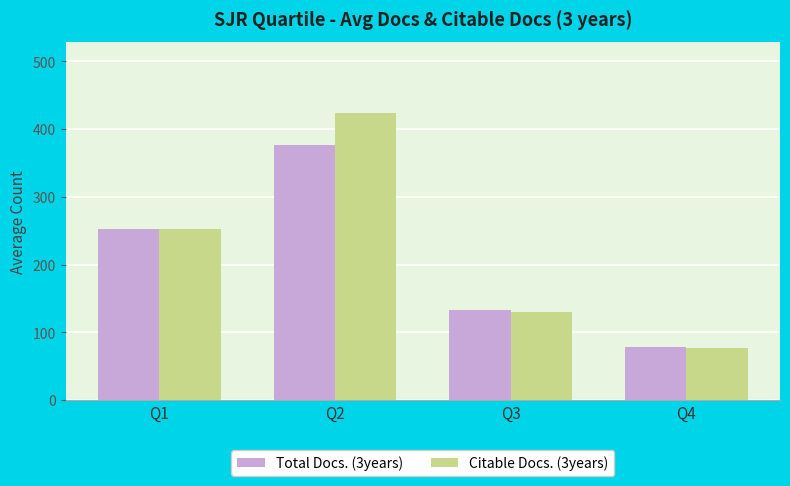

What is the value of the Citable Docs. (3years) bar at the 2nd from the left?

422.9